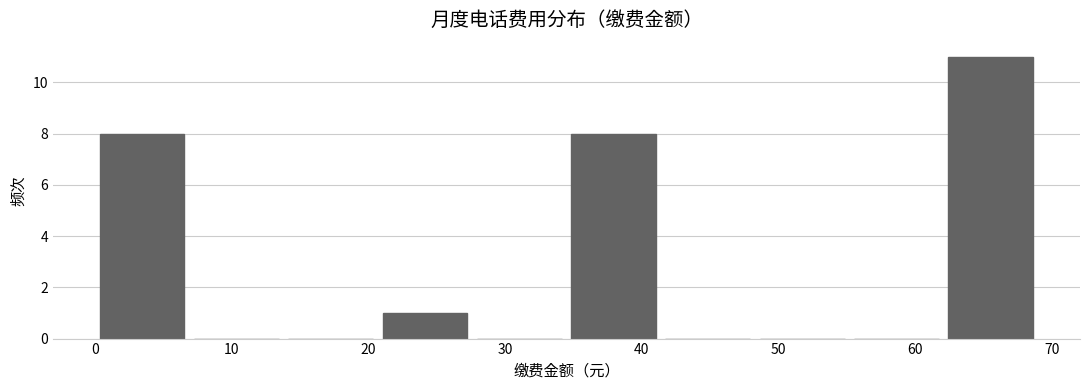

How tall is the bar that spans 34.5 to 41.4 on the x-axis? Neither the bar edges nor the heights are printed on the chart, so give them approximately, as read against the axes.

8